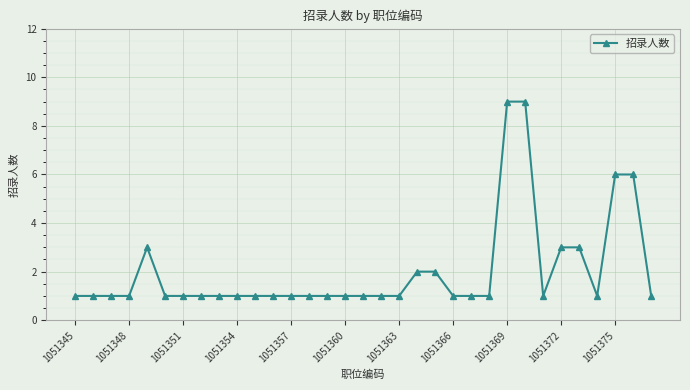

True or false: the data has more than 0 interior local peaks.

True